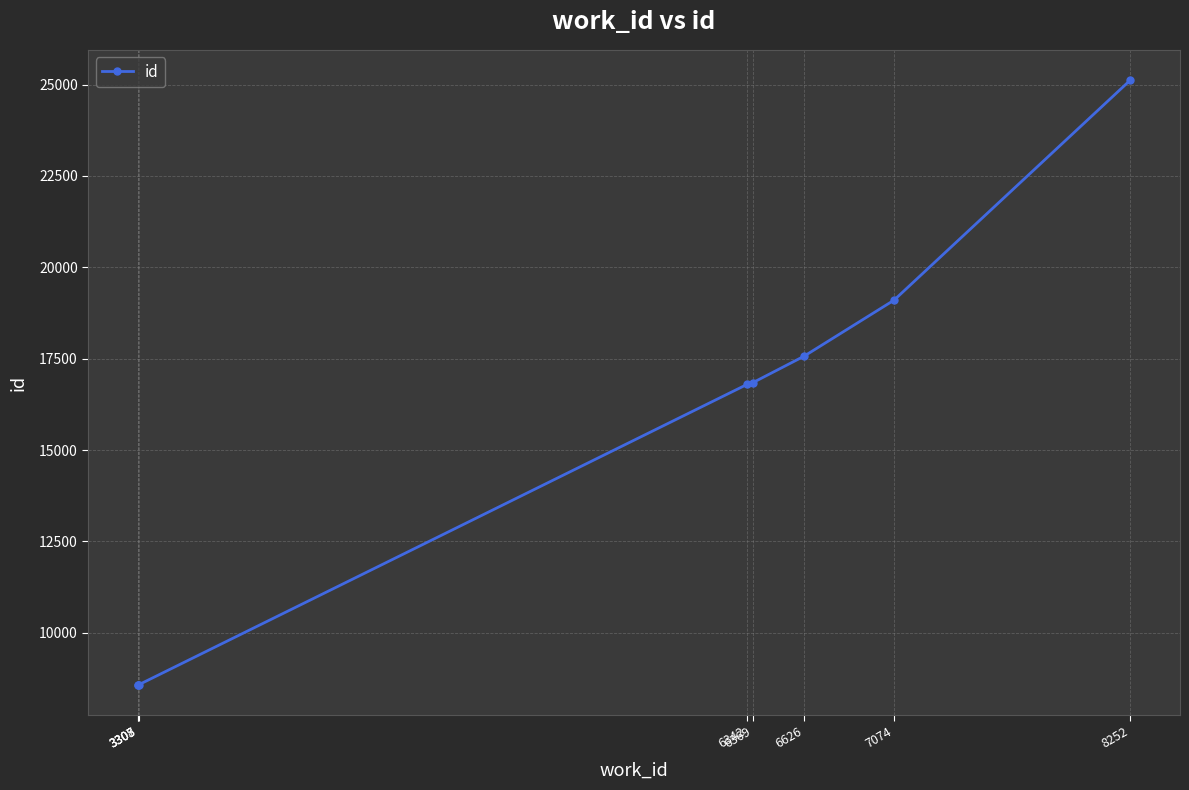

What is the difference between the maximum and minimum values?

16554